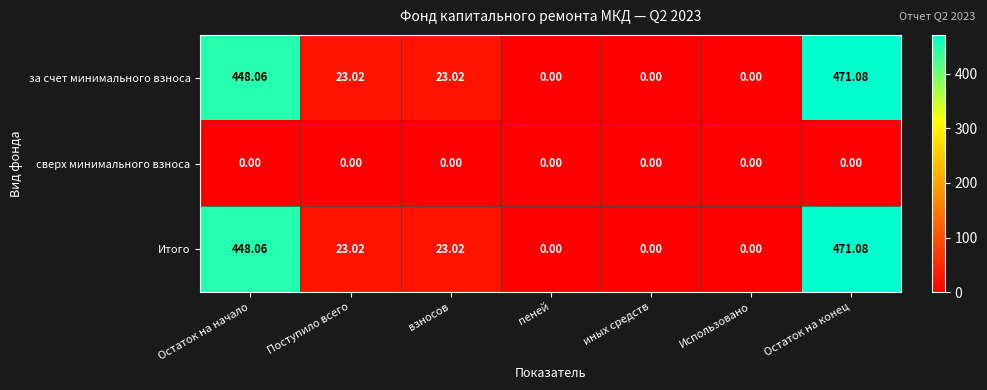

How many series are shown in this chart?

3